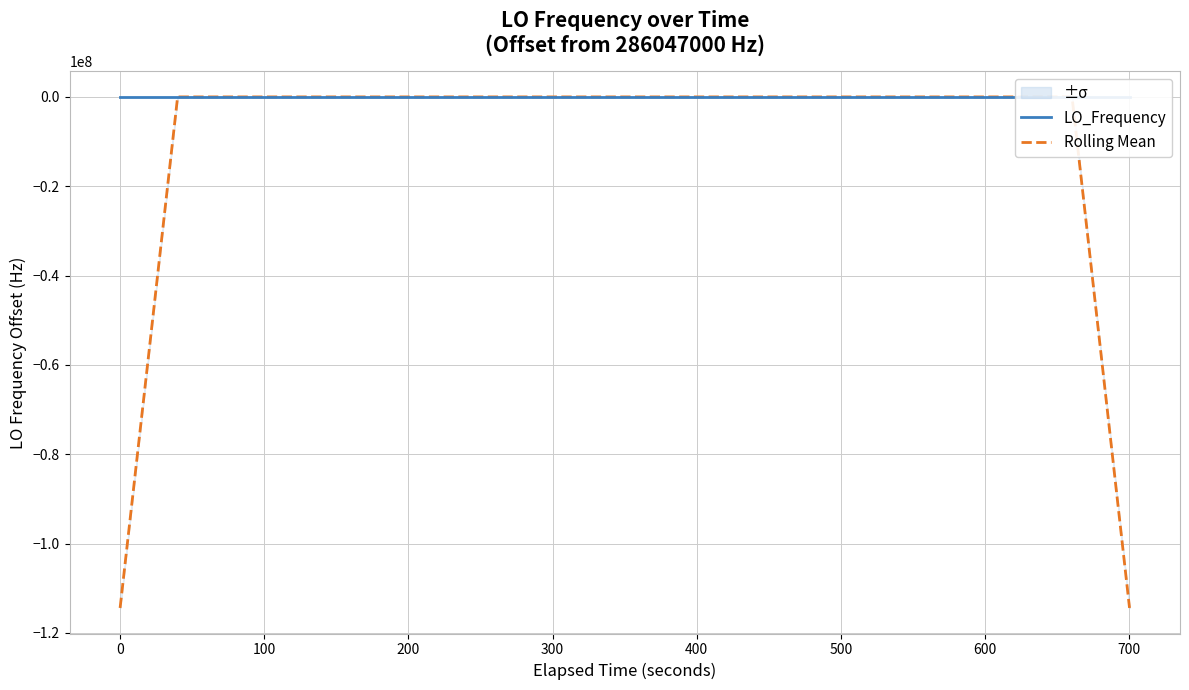

What is the minimum value for Rolling Mean?

-114418800.6